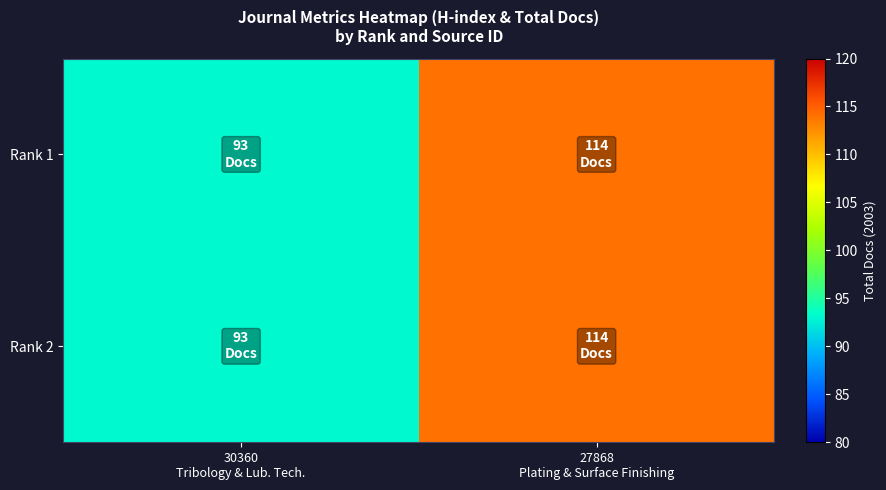

Reading left to right, transcribe all the data shown in this chart.

Rank 1: 30360
Tribology & Lub. Tech.=93	27868
Plating & Surface Finishing=114
Rank 2: 30360
Tribology & Lub. Tech.=93	27868
Plating & Surface Finishing=114